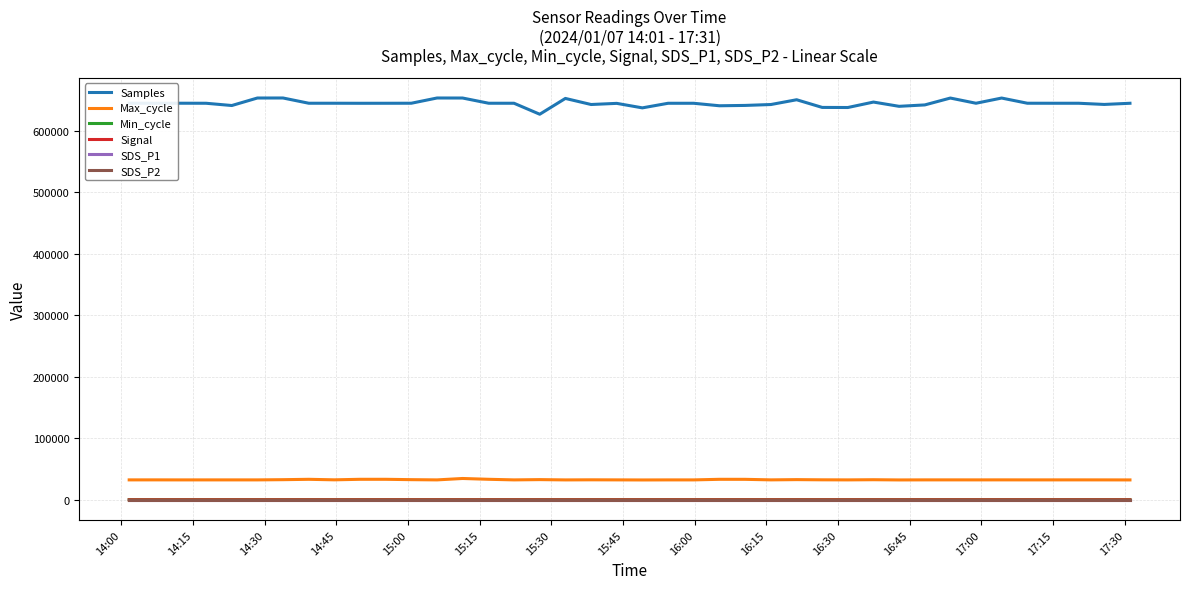

Reading right to left, what are all the values shown in this chart?

Samples: 645036	643137	645067	645064	645102	653537	645082	653531	642355	640080	646995	638139	638292	650771	643007	641534	640983	645042	645032	637565	644884	643032	652910	627196	645070	645085	653573	653625	645101	645049	645015	645093	645090	653636	653593	641379	645056	645115	645028	645150
Max_cycle: 32325	32383	32409	32394	32386	32425	32389	32413	32404	32302	32657	32382	32499	32818	32416	33280	33319	32373	32372	32273	32395	32505	32348	32827	32385	33342	34661	32377	32752	33335	33338	32481	33318	32728	32383	32384	32379	32365	32414	32390
Min_cycle: 218	218	217	218	218	214	217	218	218	217	218	217	218	217	218	218	218	217	217	218	216	216	217	218	214	218	217	218	217	218	217	217	217	218	217	218	217	218	217	218
Signal: -82	-82	-82	-82	-82	-82	-83	-82	-82	-83	-83	-83	-83	-82	-82	-82	-82	-82	-82	-82	-82	-82	-81	-84	-81	-82	-82	-82	-82	-81	-82	-82	-82	-80	-82	-81	-82	-81	-82	-81
SDS_P1: 0	0	0	0	0	0	0	0	0	0	0	0	0	0	0	0	0	0	0	0	0	0	0	0	0	0	0	0	0	0	0	0	0	0	0	0	0	0	0	0
SDS_P2: 0	0	0	0	0	0	0	0	0	0	0	0	0	0	0	0	0	0	0	0	0	0	0	0	0	0	0	0	0	0	0	0	0	0	0	0	0	0	0	0